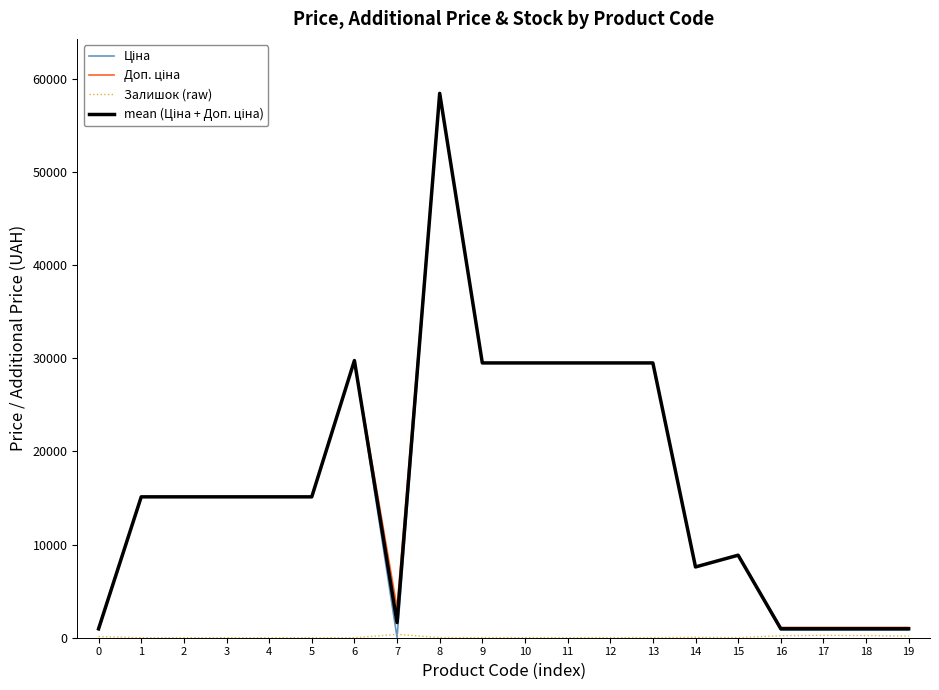

At which category is the sum across all series the highest?

8